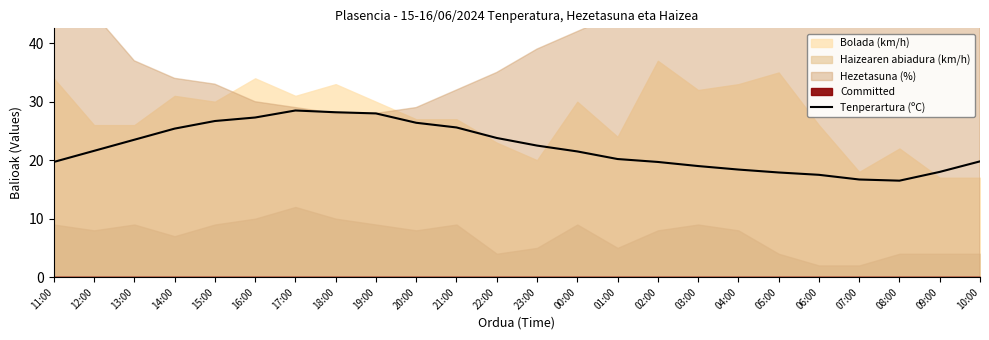

Does the chart display data point markers on the line(s)?

No